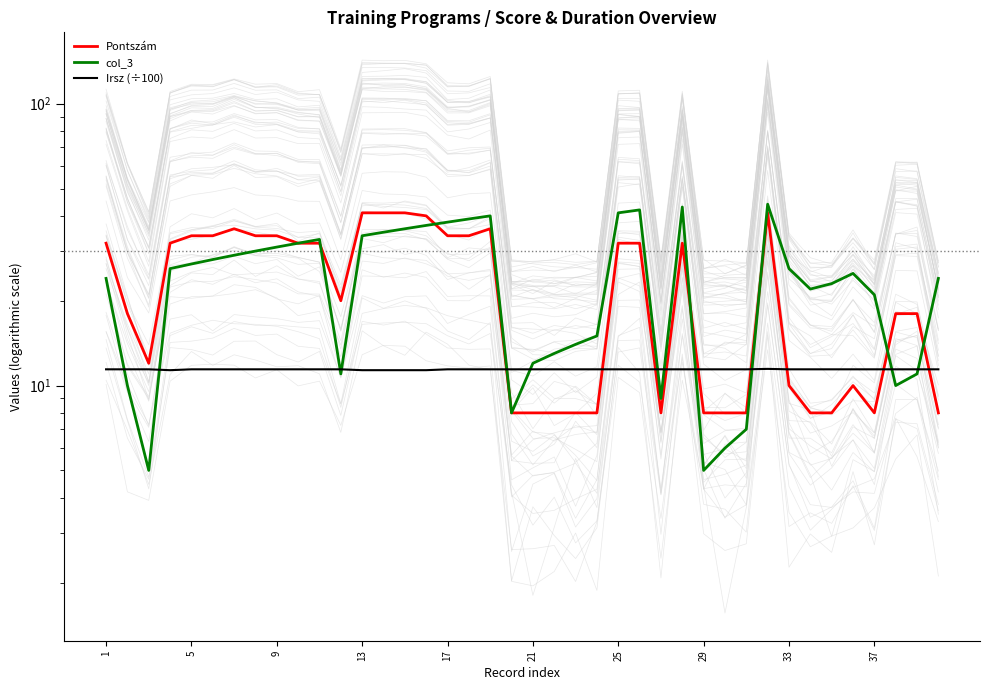

Is it true that Pontszám equals 11.8 at 31?

False